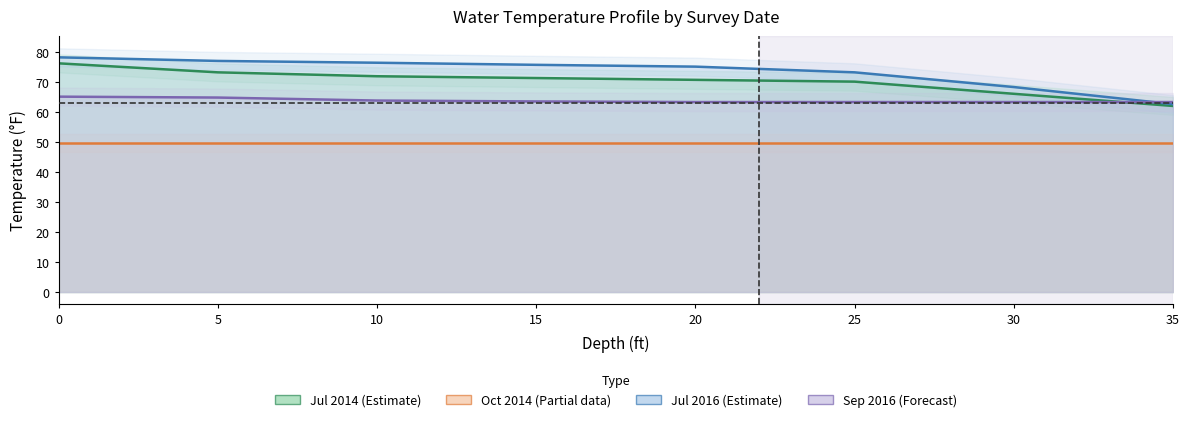

What value does the Jul 2016 (Estimate) series have at 30?

68.3